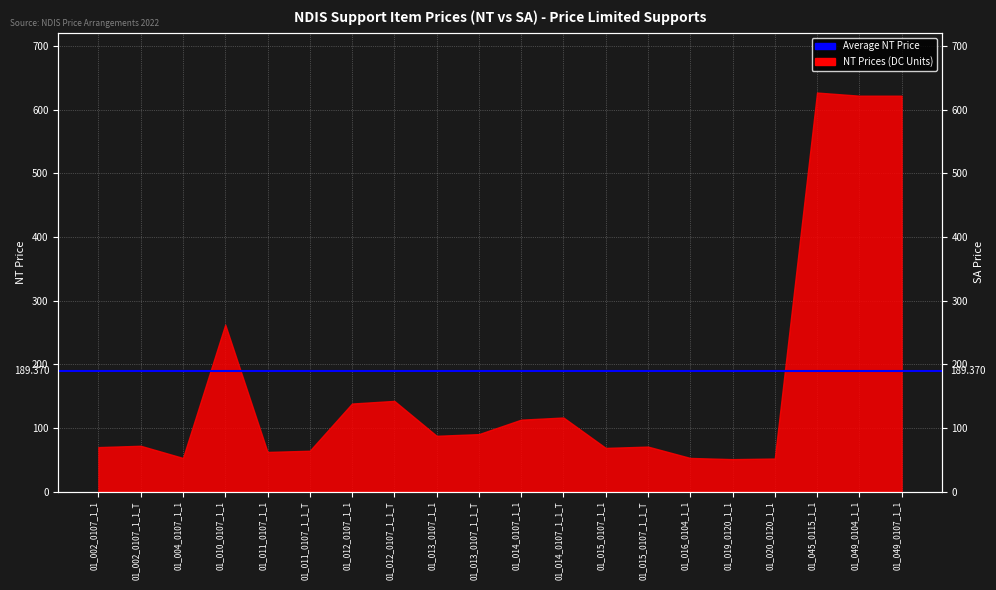

What is the label of the 19th point from the left?

01_049_0104_1_1